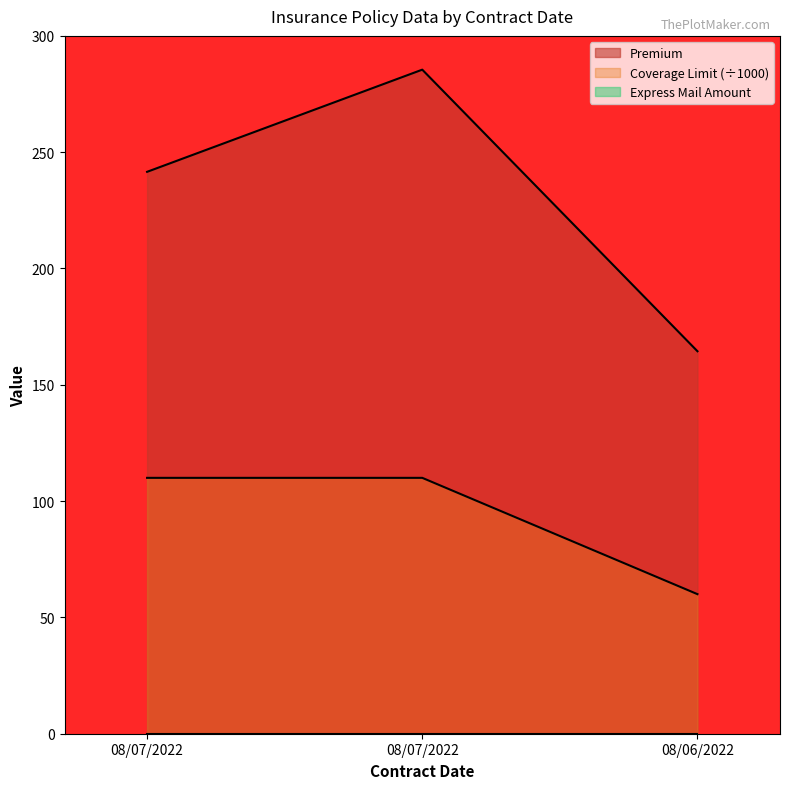

Which series has the largest total across all categories?

Premium